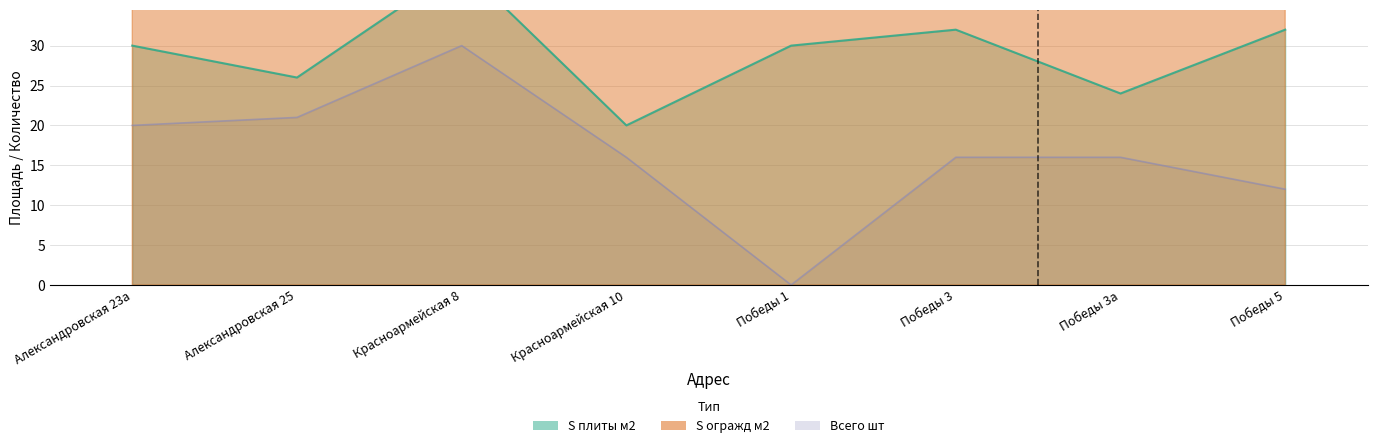

At which category is the sum across all series the highest?

Красноармейская 8